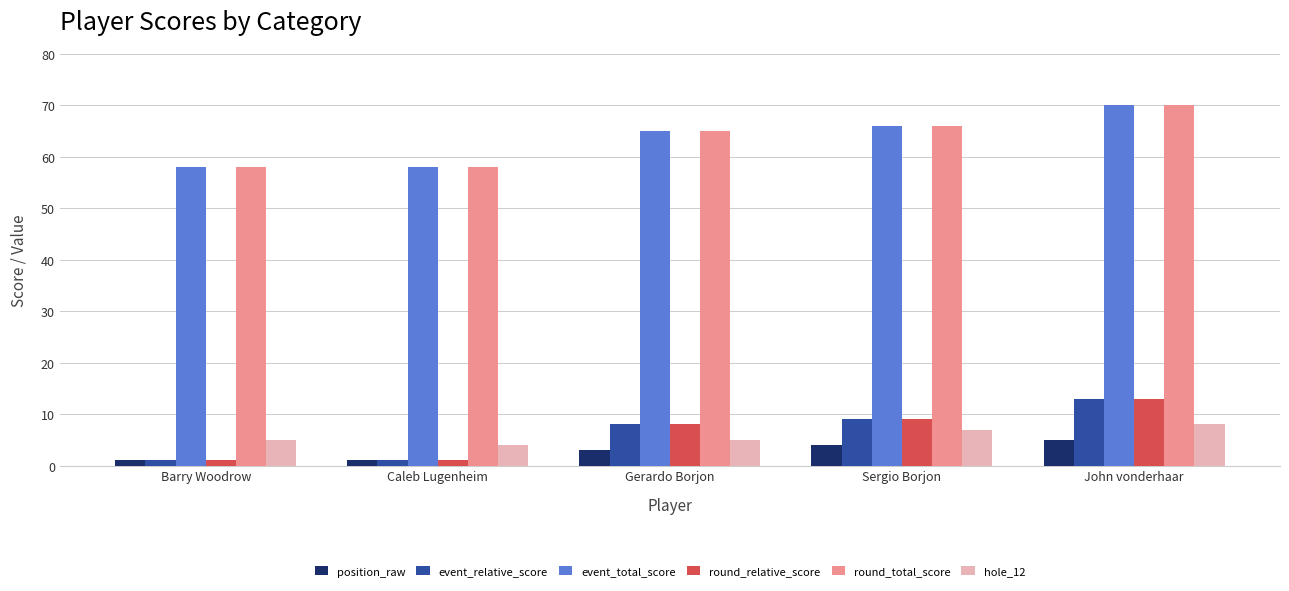

What is the difference between the highest and lowest values at Gerardo Borjon?

62